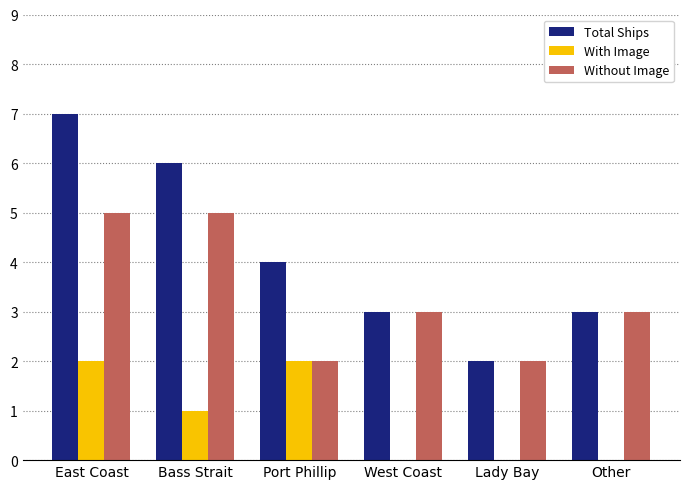

Are the bars grouped side by side (vs. stacked)?

Yes